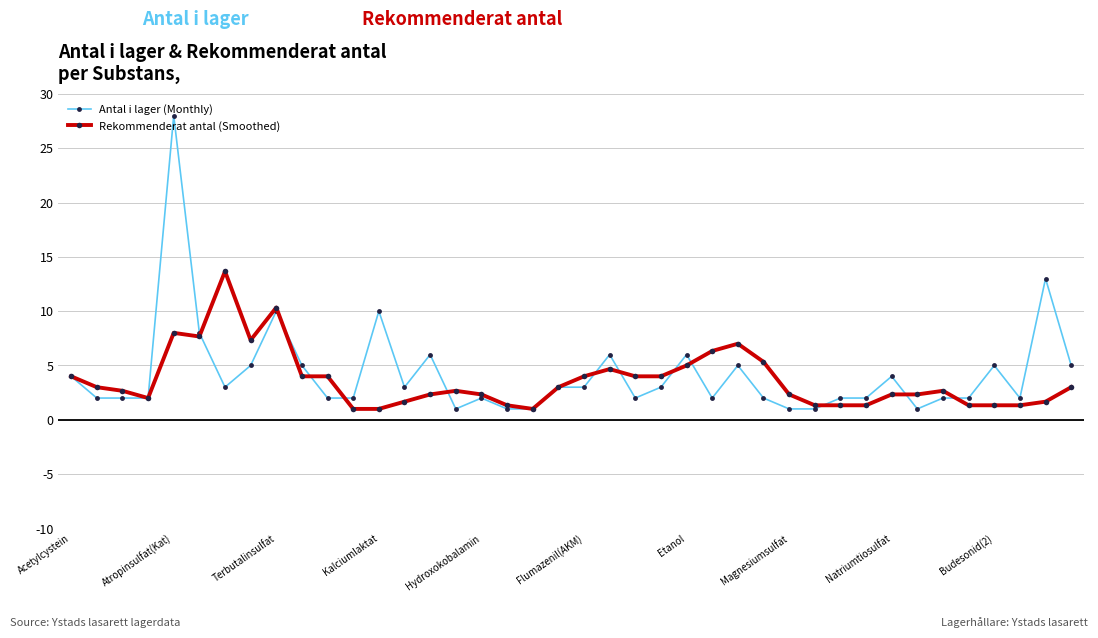

Which series has the widest spread of values?

Antal i lager (Monthly)